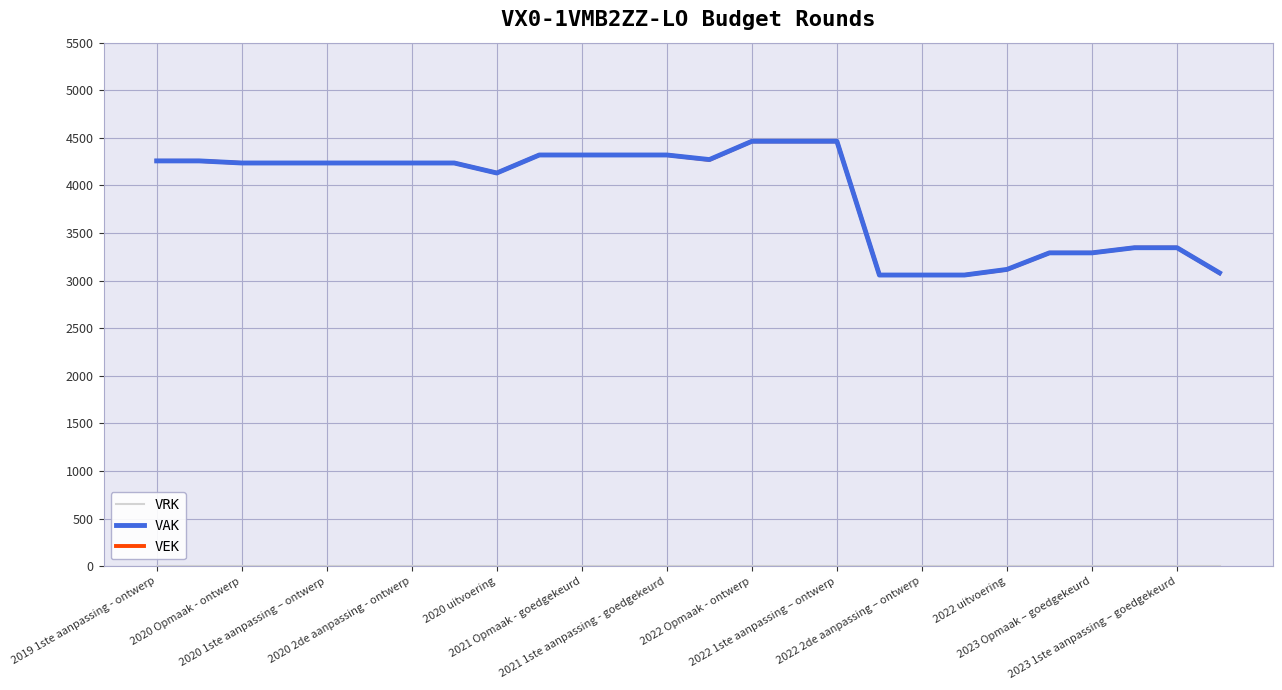

What is the lowest value of the VAK series?

3059